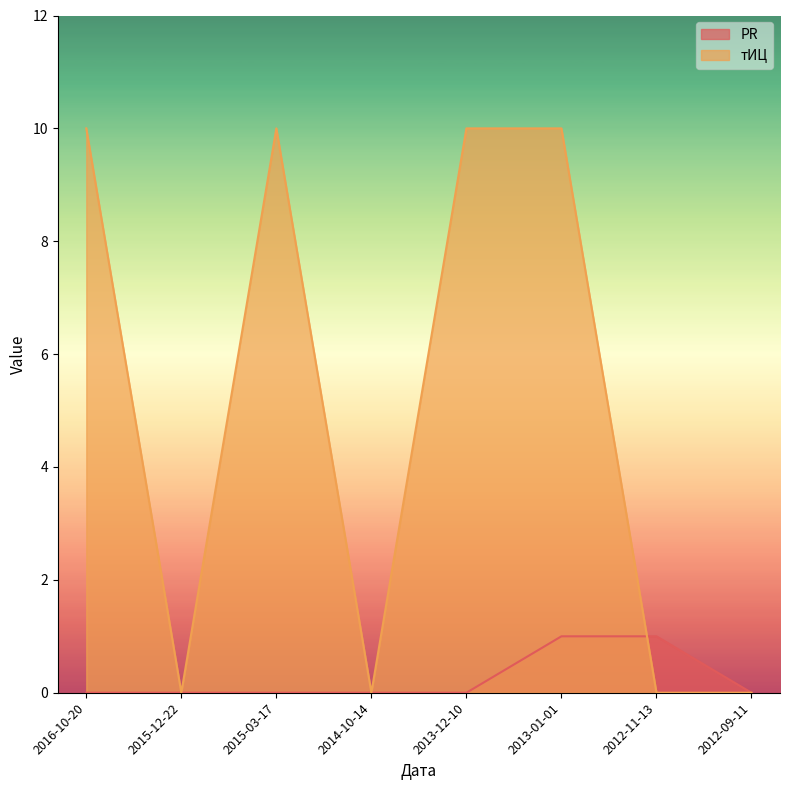

True or false: тИЦ and PR cross at least once.

True